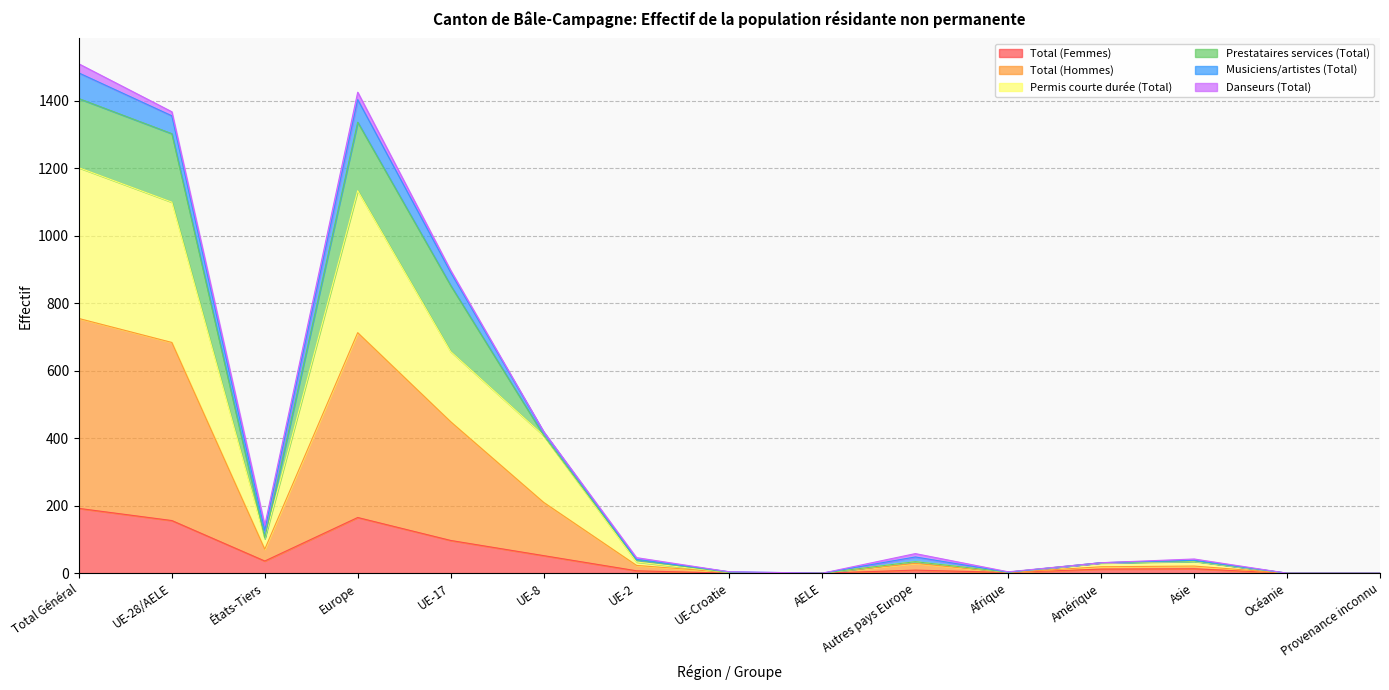

What is the maximum value for Total (Femmes)?

192